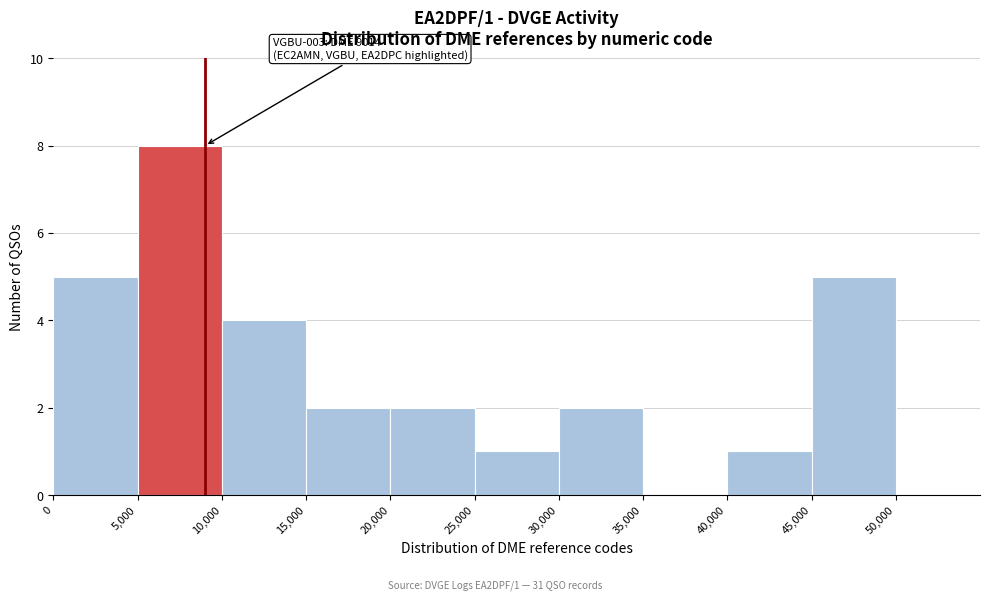

Which range on the x-axis has the tallest bar?

5,000 to 10,000